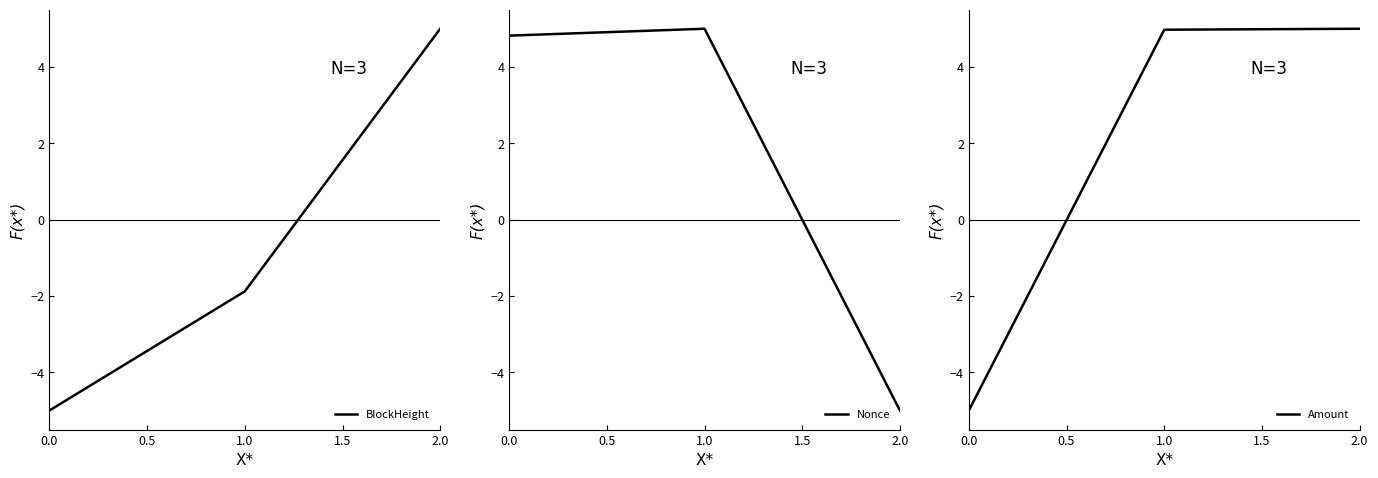

What is the maximum value for BlockHeight?

5.0